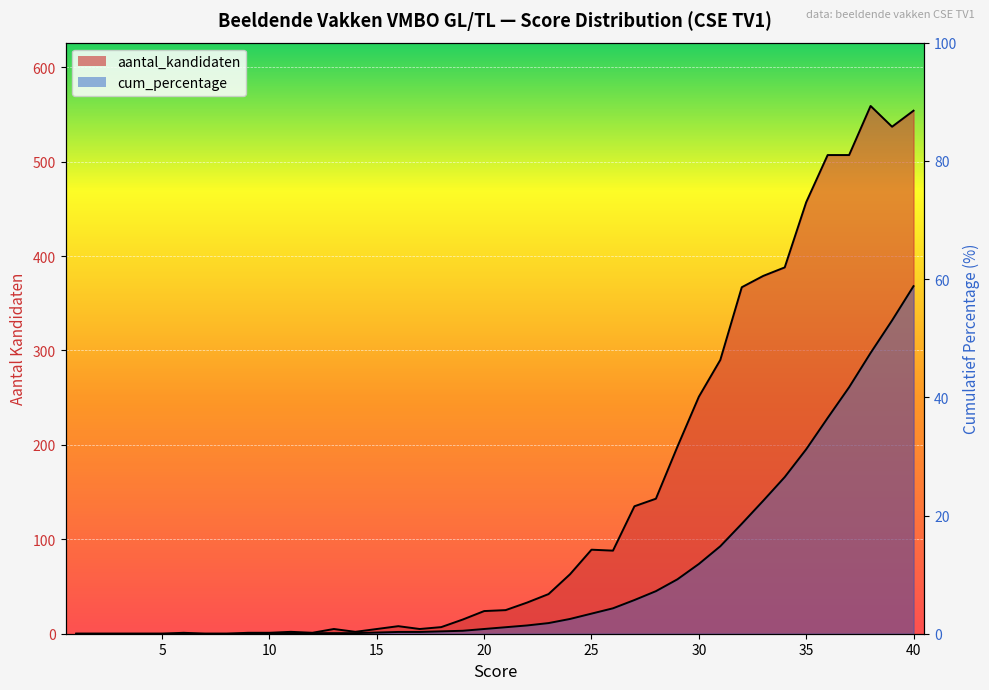

What are all the series names shown in the legend?

aantal_kandidaten, cum_percentage